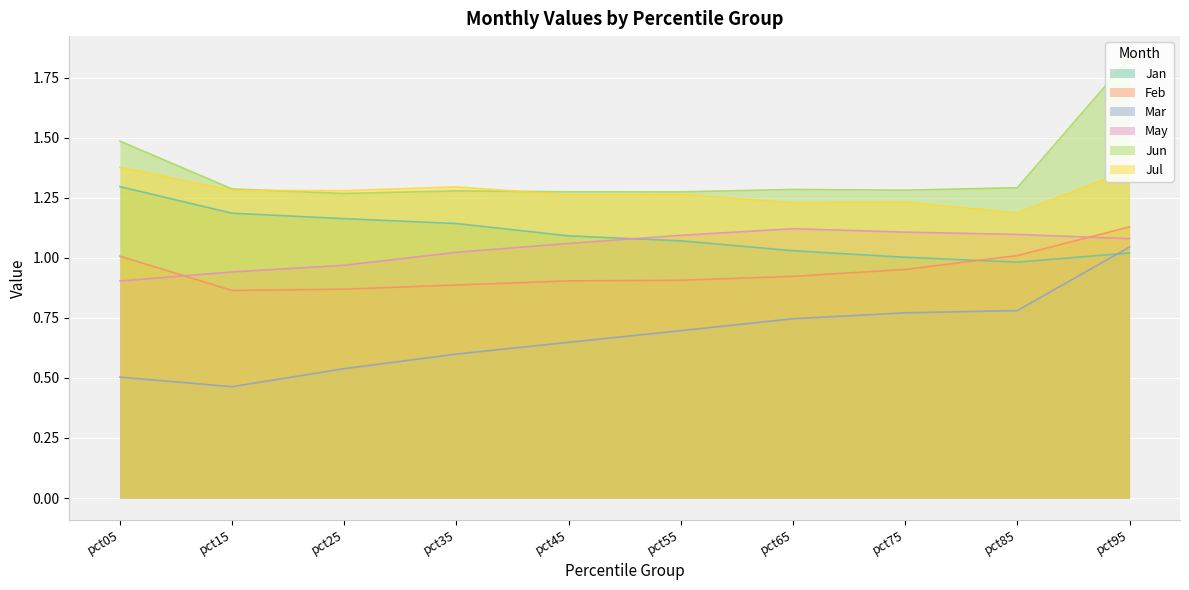

The value of Jun at pct55 is 0.5. True or false?

False